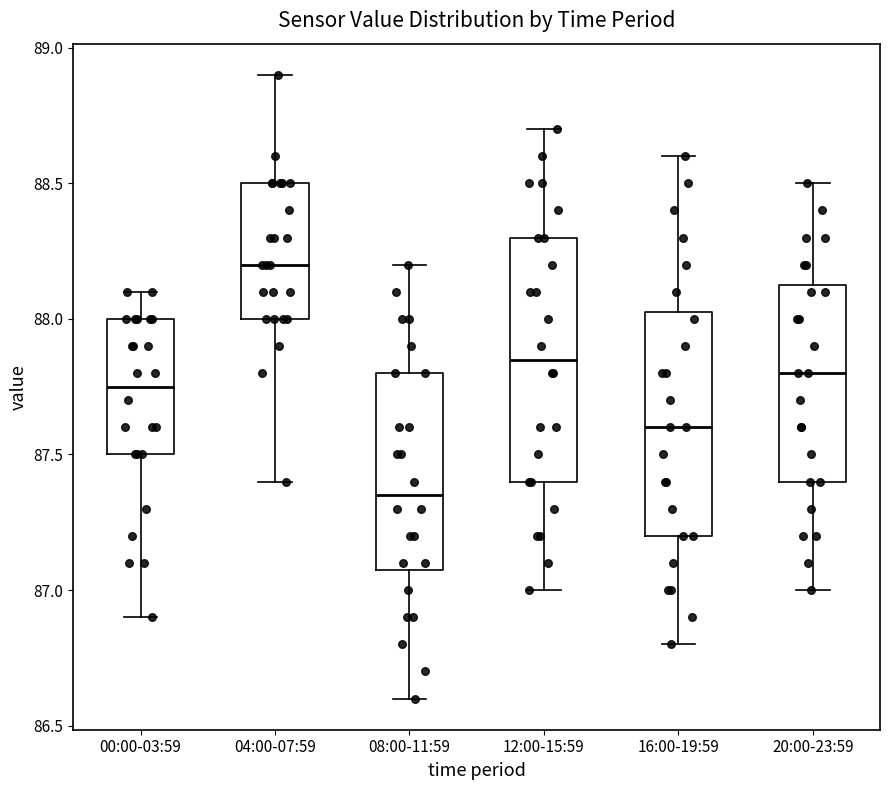

Reading left to right, read every box against the y-axis: the position of its median line, the range the box covers, and the ends of its whiskers. The values are not printed on the chart, so give them approximately, as read against the axis.

00:00-03:59: median 87.75, box 87.50 to 88.00, whiskers 86.90 to 88.10
04:00-07:59: median 88.20, box 88.00 to 88.50, whiskers 87.40 to 88.90
08:00-11:59: median 87.35, box 87.10 to 87.80, whiskers 86.60 to 88.20
12:00-15:59: median 87.85, box 87.40 to 88.30, whiskers 87.00 to 88.70
16:00-19:59: median 87.60, box 87.20 to 88.05, whiskers 86.80 to 88.60
20:00-23:59: median 87.80, box 87.40 to 88.15, whiskers 87.00 to 88.50